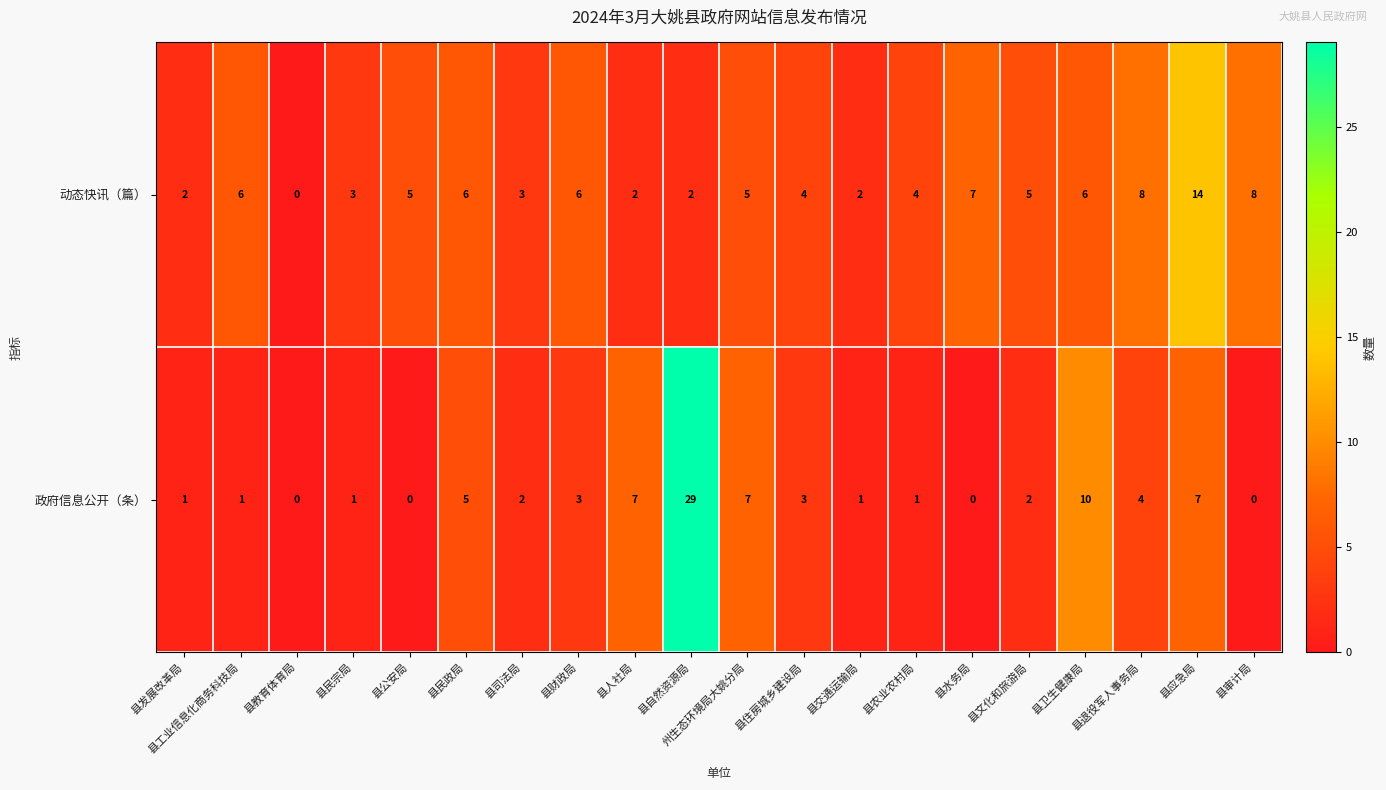

At which category does the chart reach its peak across all series?

县自然资源局